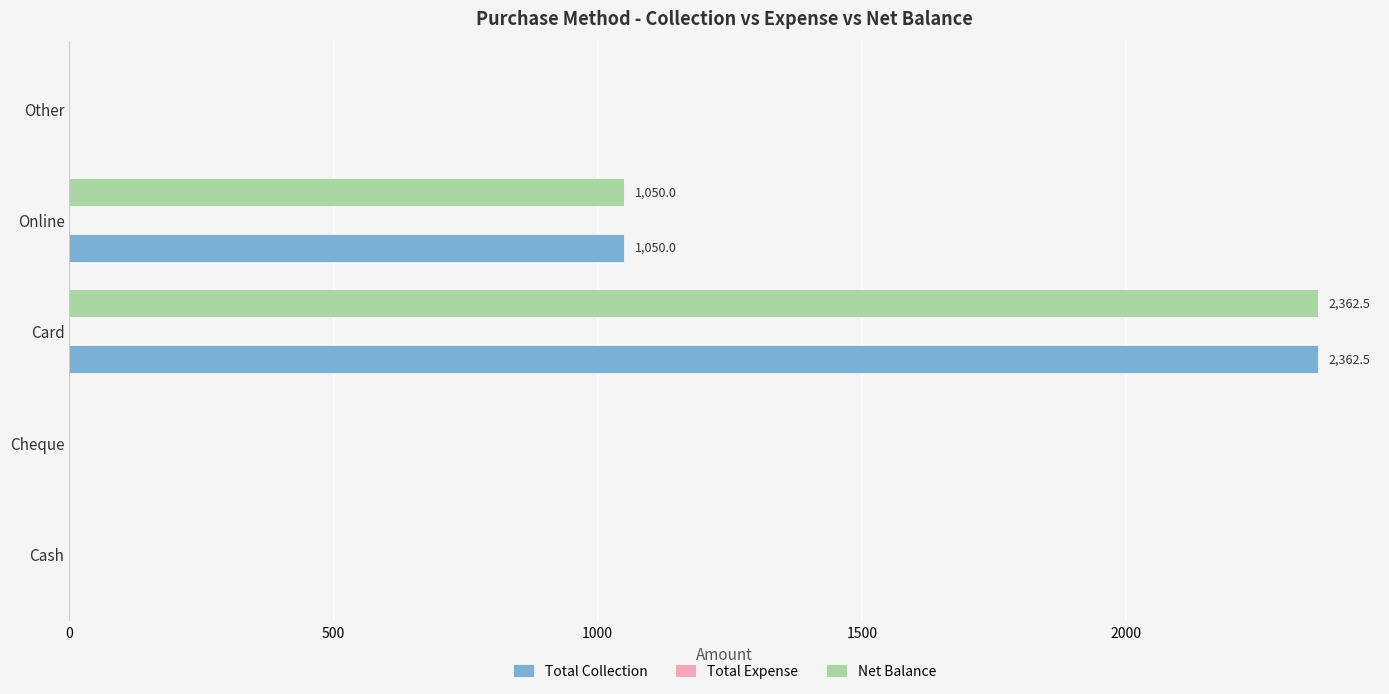

How many distinct data groups are displayed?

2